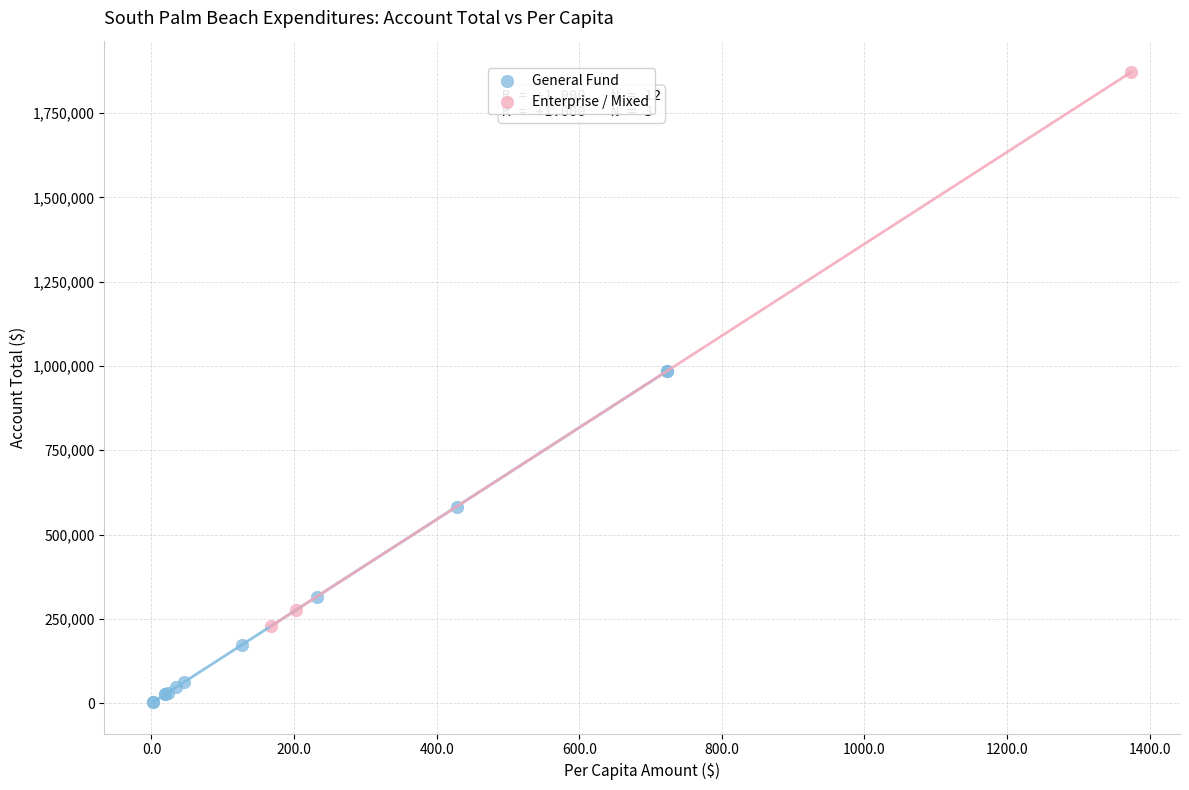

What are all the series names shown in the legend?

General Fund, Enterprise / Mixed